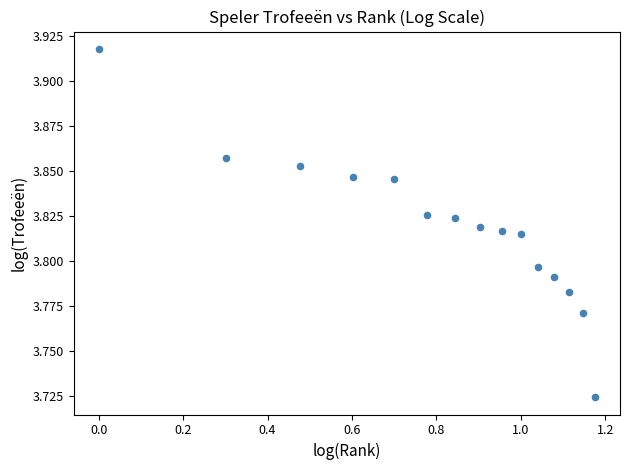

What is the range of X values (max minus min)?

1.2